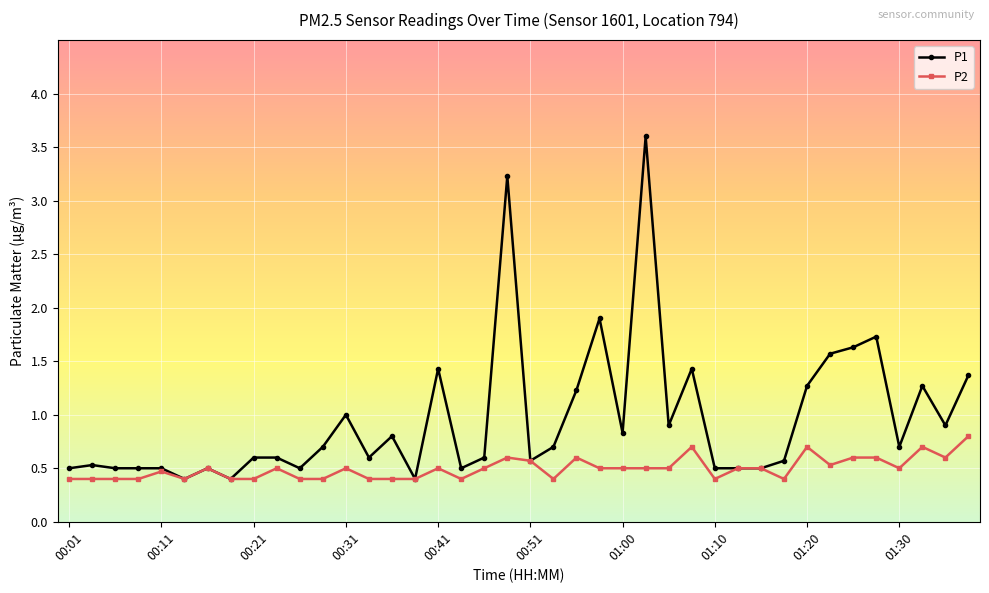

Which series has the widest spread of values?

P1